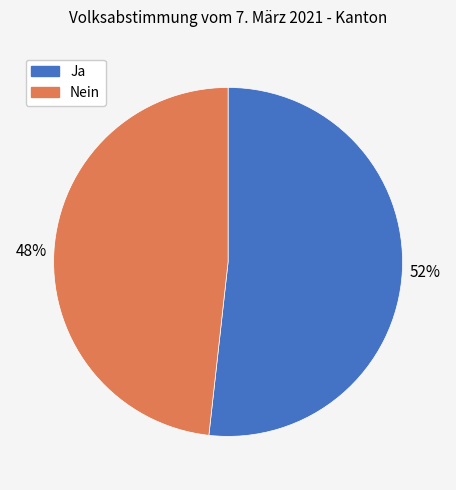

Is it true that Nein is 48% of the pie?

True